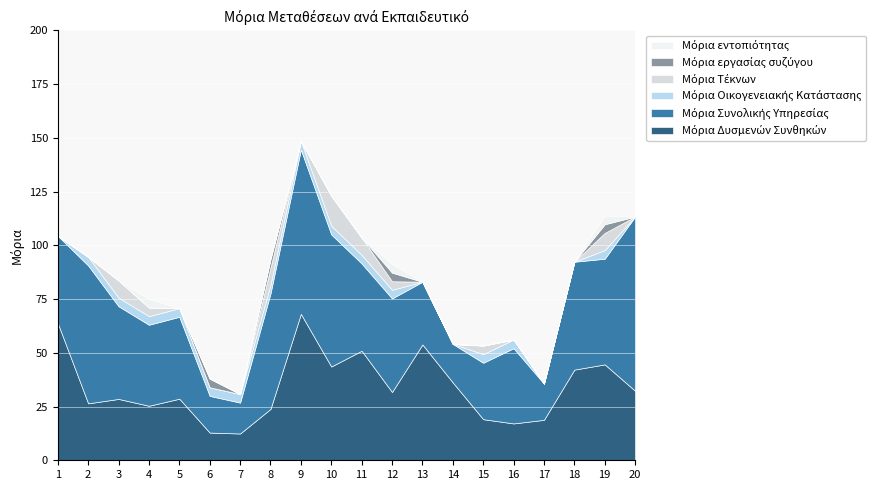

What is the difference between the Μόρια Δυσμενών Συνθηκών values at 20 and 8?

8.4